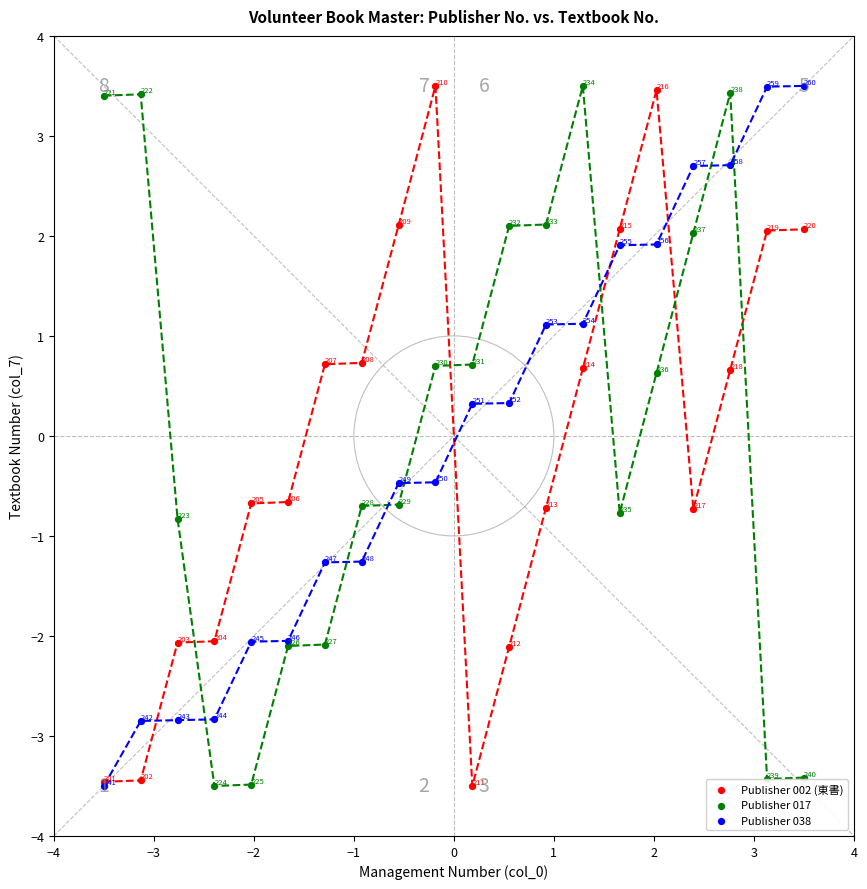

In the Publisher 017 series, what Y value is closest to 0?

0.6